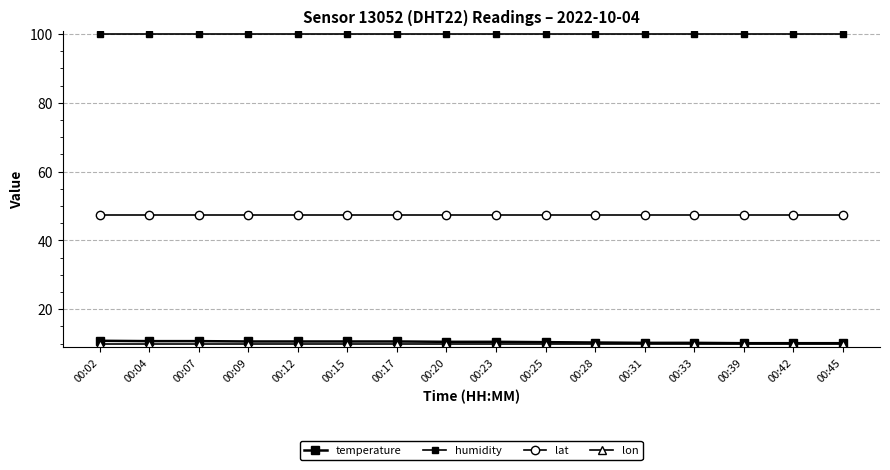

What is the difference between the maximum and minimum values in the temperature series?

0.7